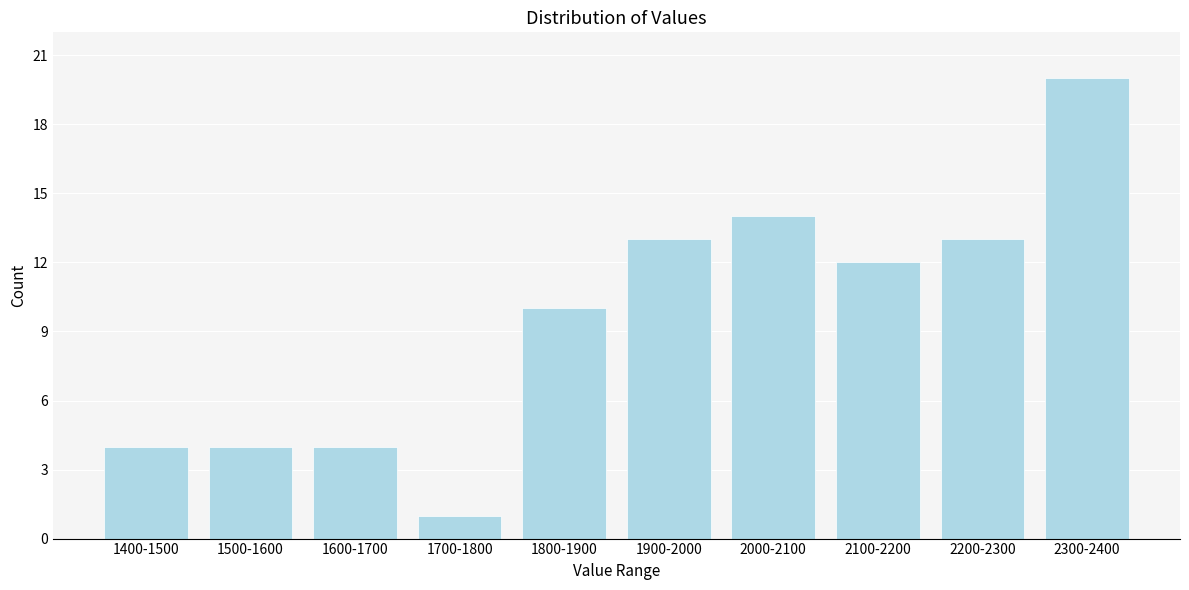

Reading left to right, what are all the values shown in this chart?

1400-1500=4	1500-1600=4	1600-1700=4	1700-1800=1	1800-1900=10	1900-2000=13	2000-2100=14	2100-2200=12	2200-2300=13	2300-2400=20